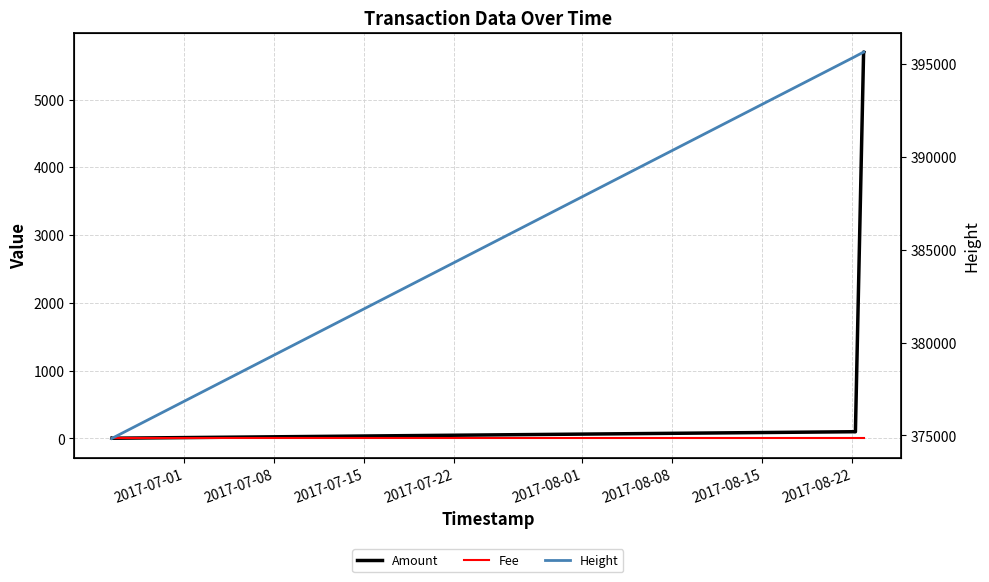

At how many categories does at least one series exceed 20656?

6